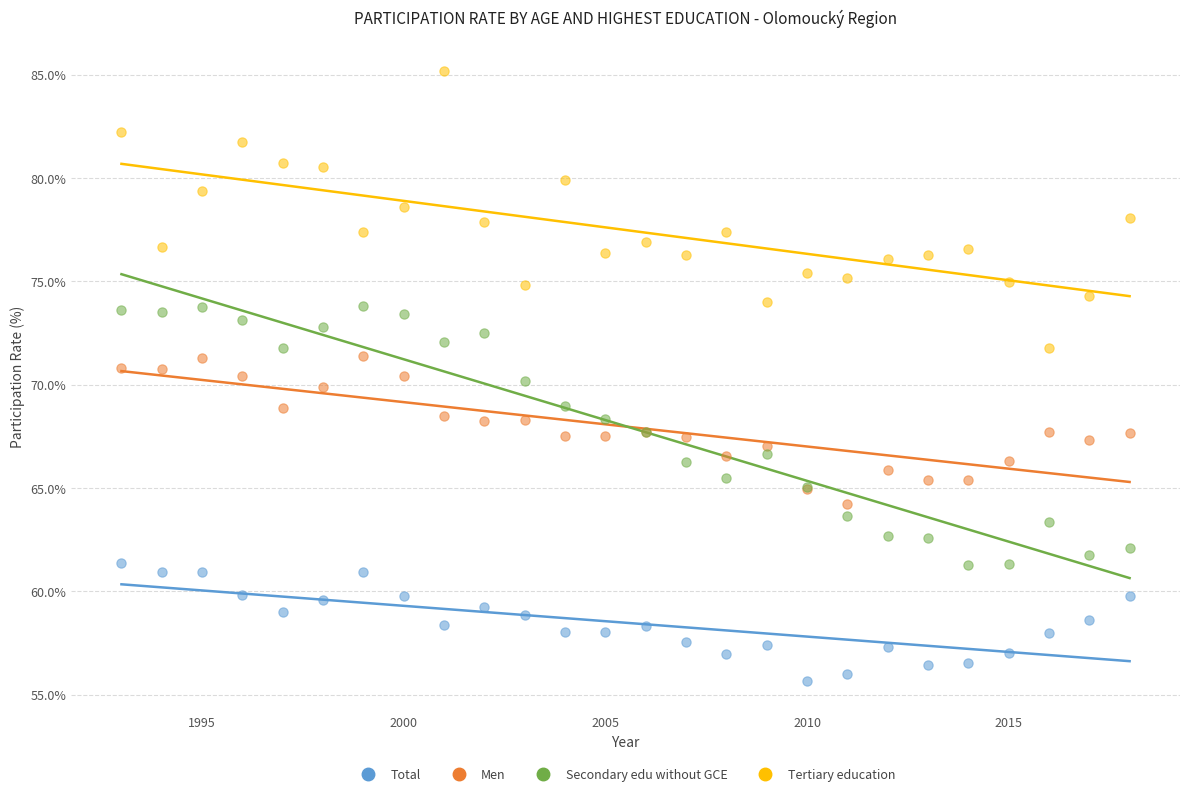

Which series contains the highest Y value?

Tertiary education